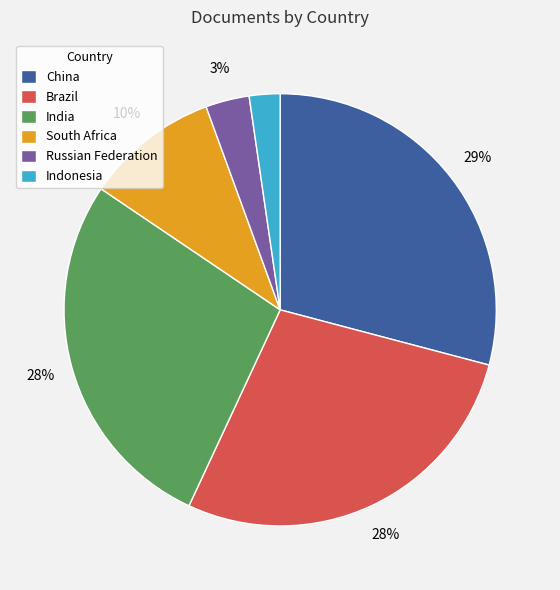

To the nearest percent, what is the combined percentage of South Africa and Russian Federation?

13%